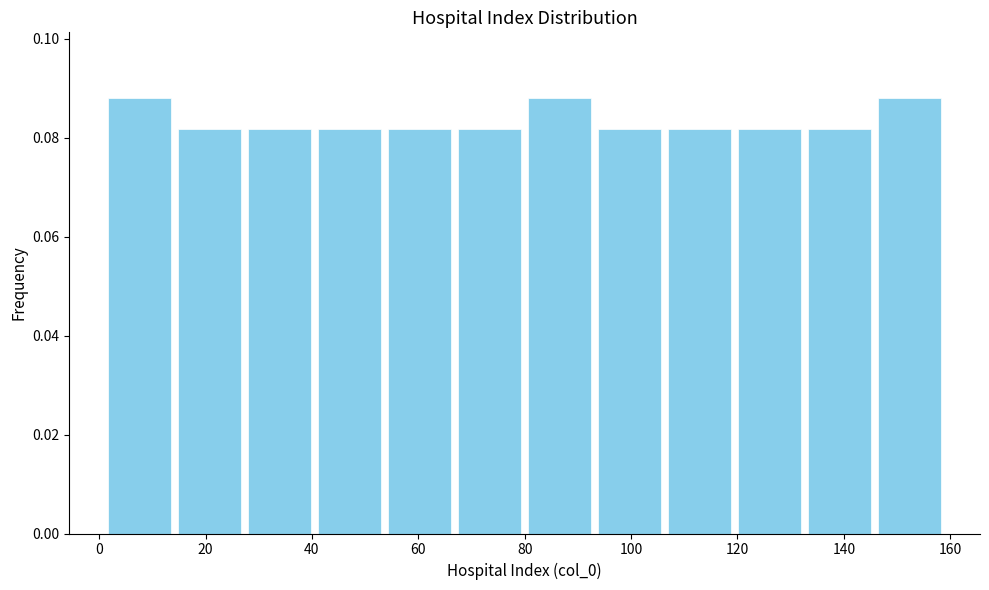

Reading left to right, list every bar in this chart as the range it spans on the x-axis followed by its height. Neither the bar edges nor the heights are printed on the chart, so give them approximately, as read against the axes.

2 to 14: 0.088
14 to 28: 0.082
28 to 40: 0.082
40 to 54: 0.082
54 to 66: 0.082
66 to 80: 0.082
80 to 94: 0.088
94 to 106: 0.082
106 to 120: 0.082
120 to 132: 0.082
132 to 146: 0.082
146 to 160: 0.088